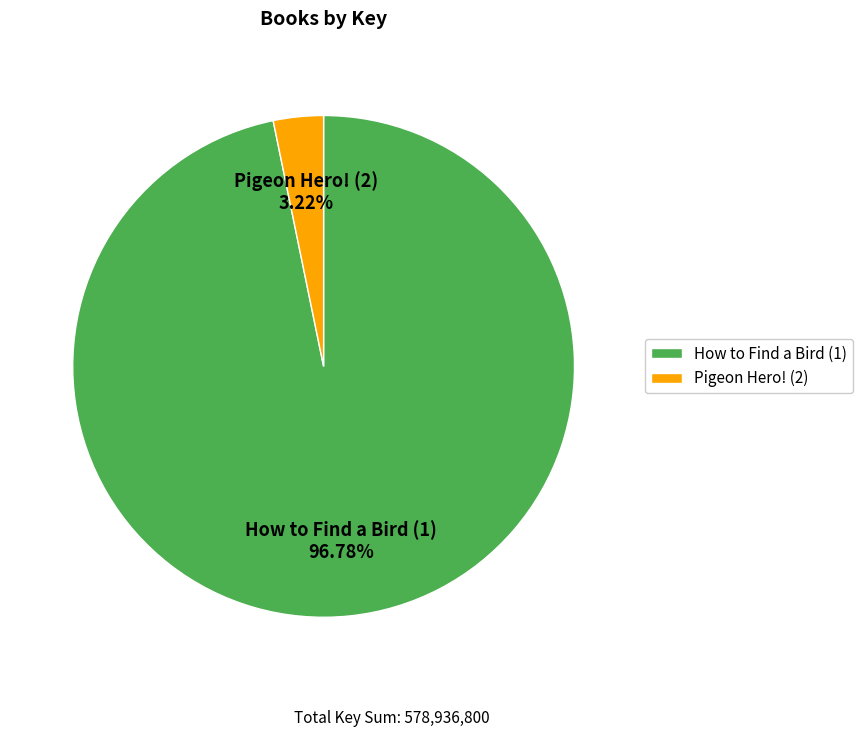

To the nearest percent, what portion does Pigeon Hero! (2) represent?

3%